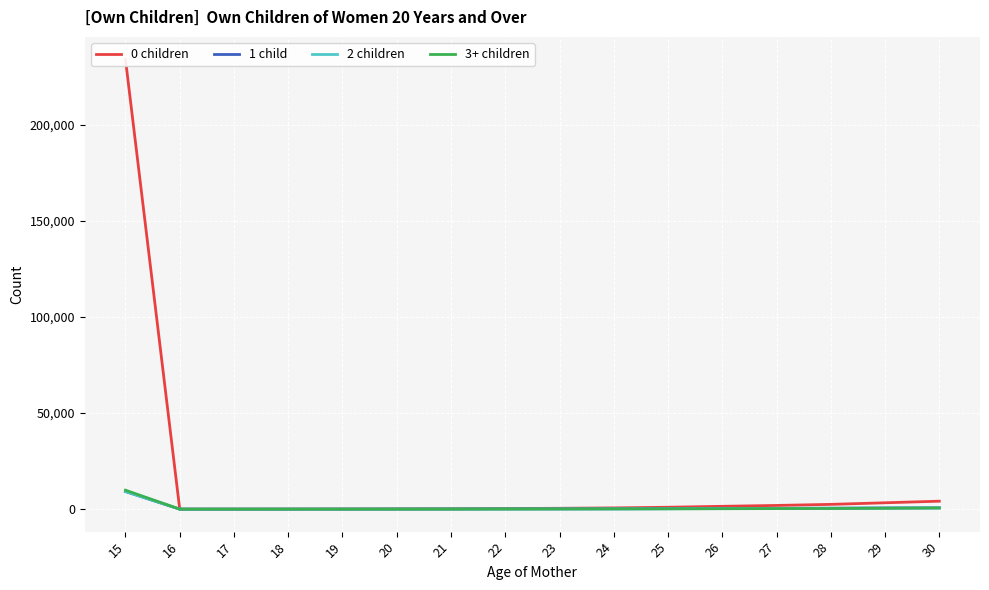

How many data points does each series have?

16